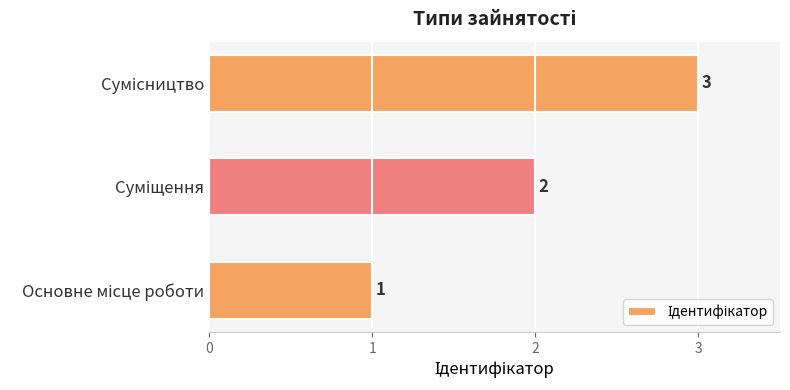

How many values are between 1 and 3?

3